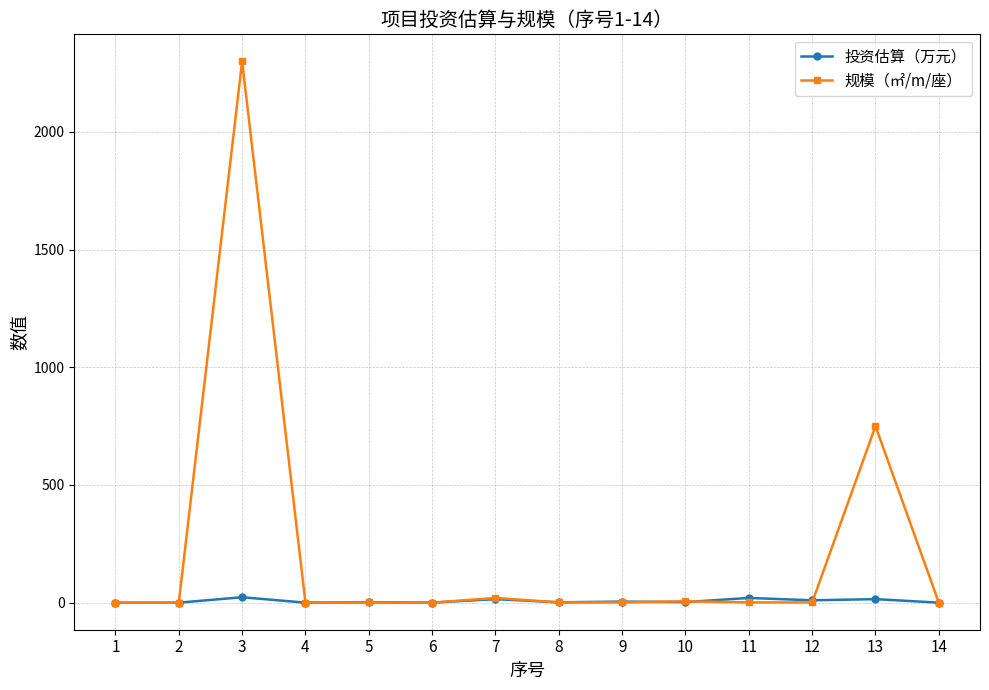

Which series has the widest spread of values?

规模（㎡/m/座）